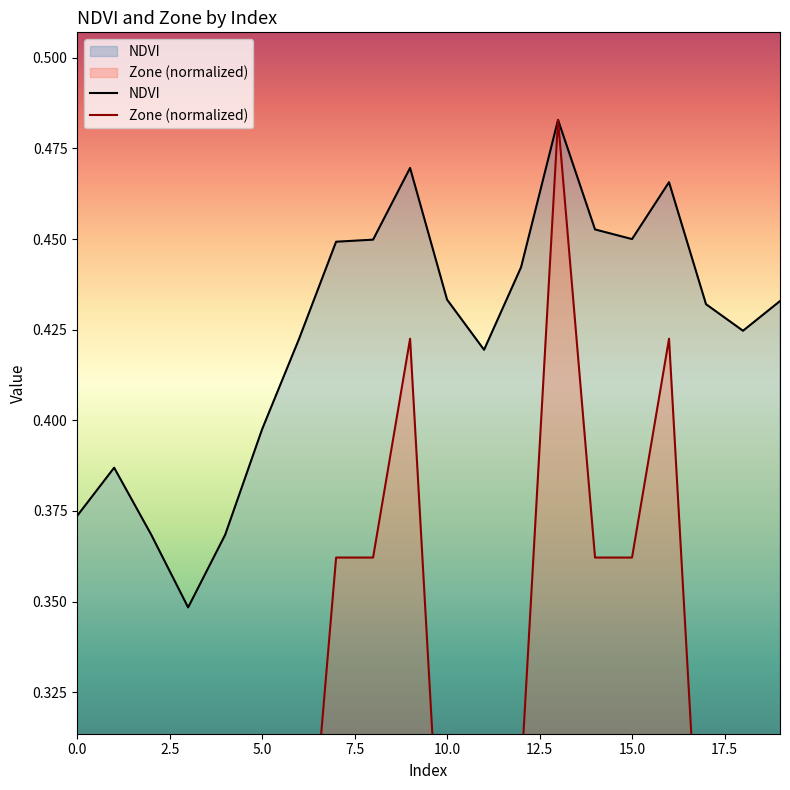

True or false: Zone and NDVI cross at least once.

False